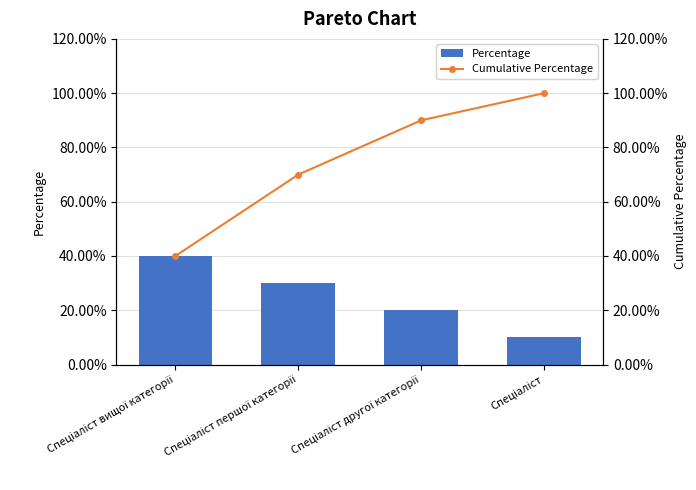

At how many categories does at least one series exceed 36?

4